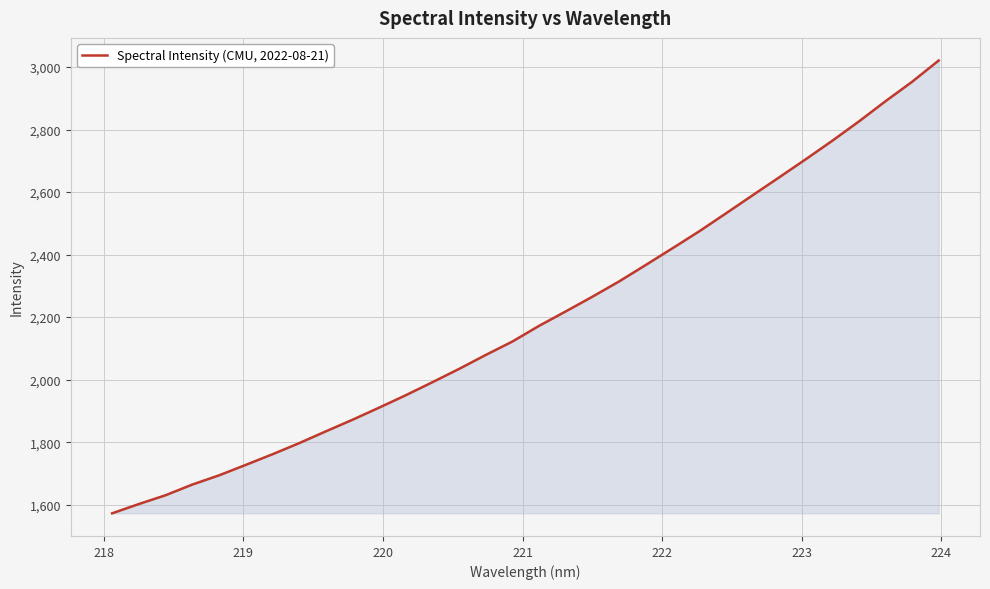

What is the maximum value shown in the chart?

3020.6